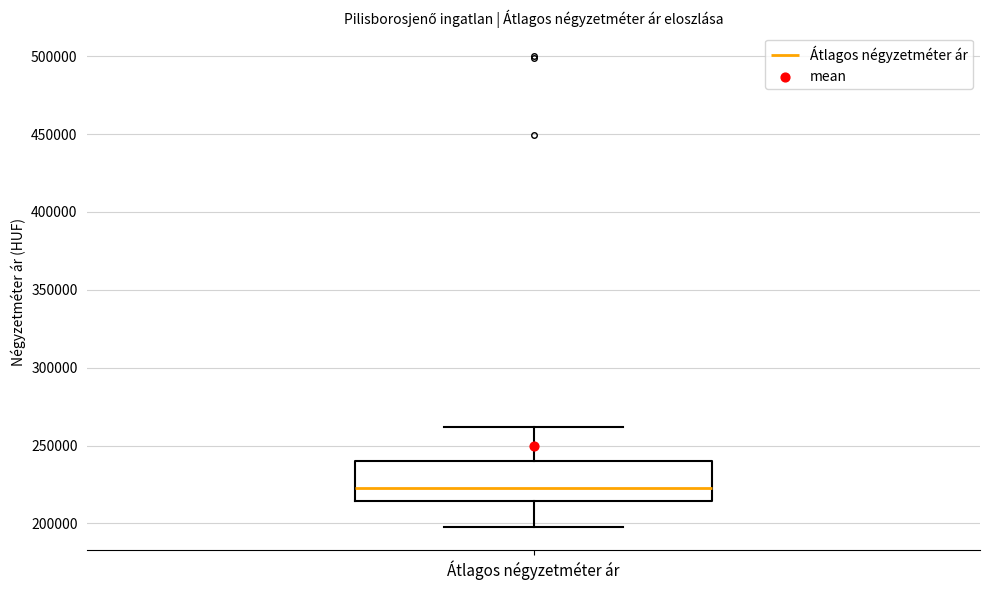

Transcribe this box plot: give where the median line is, the range the box spans, and where the two whiskers end, as read against the y-axis. The values are not printed on the chart, so give them approximately, as read against the axis.

median 225000, box 215000 to 240000, whiskers 200000 to 260000